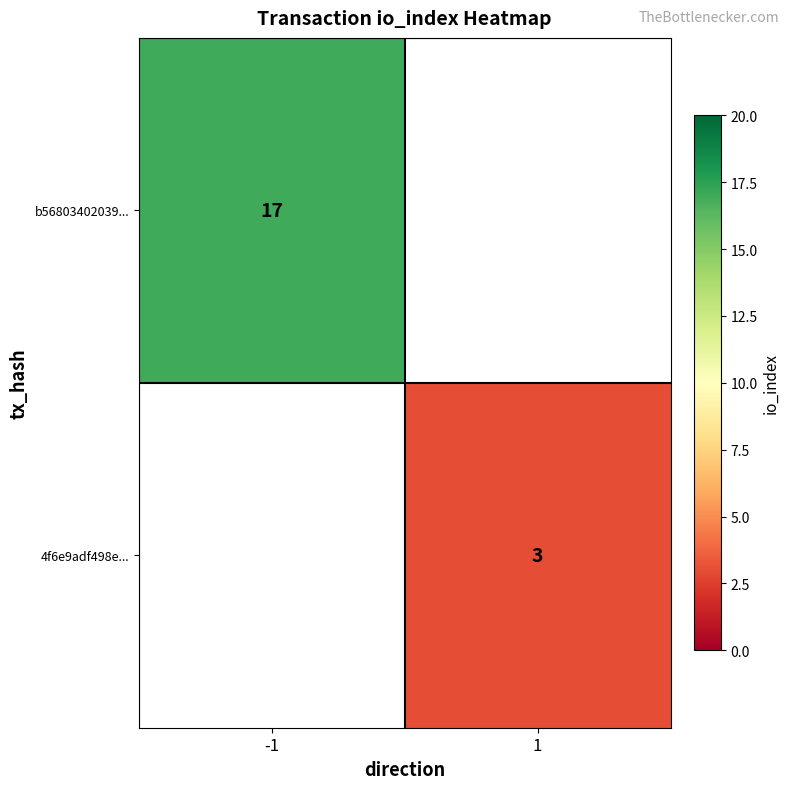

Is the value of 4f6e9adf498e... at 1 greater than the value of b56803402039... at -1?

No